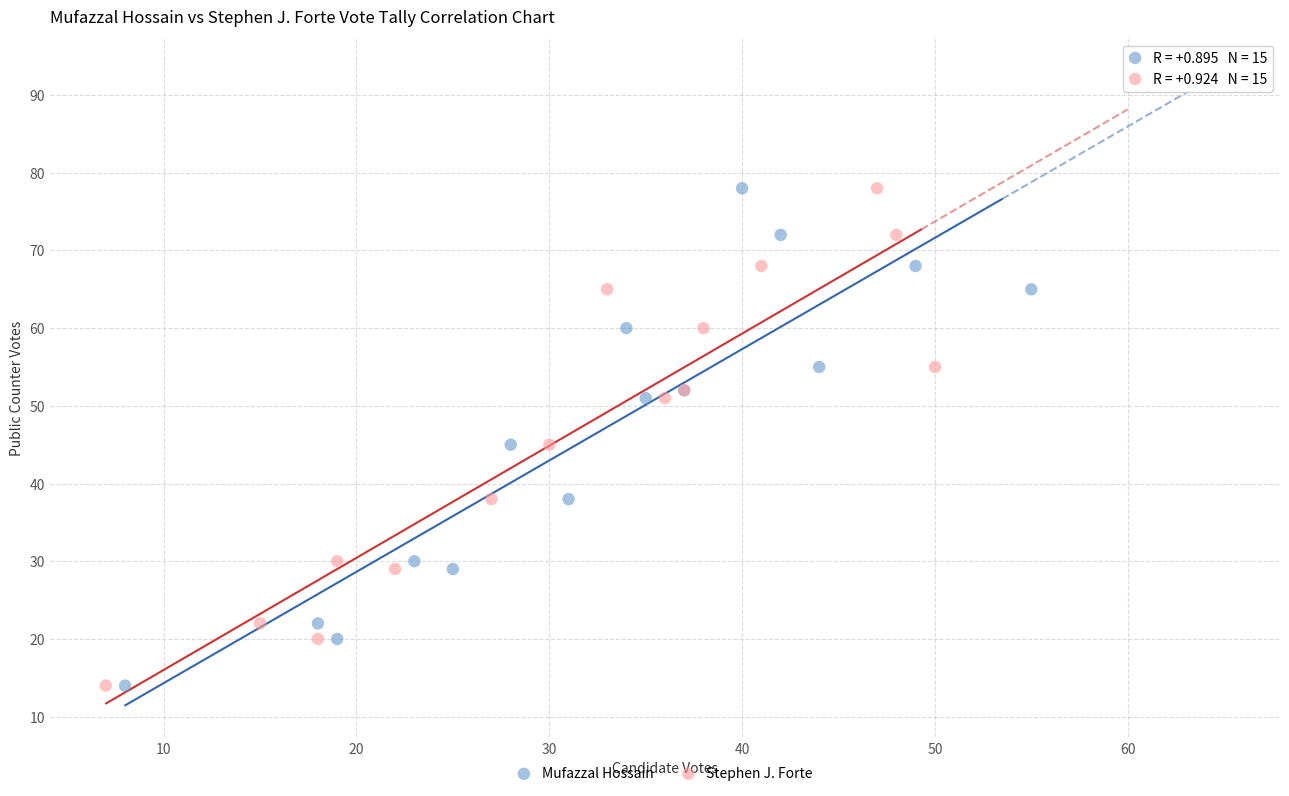

What are all the series names shown in the legend?

Mufazzal Hossain, Stephen J. Forte